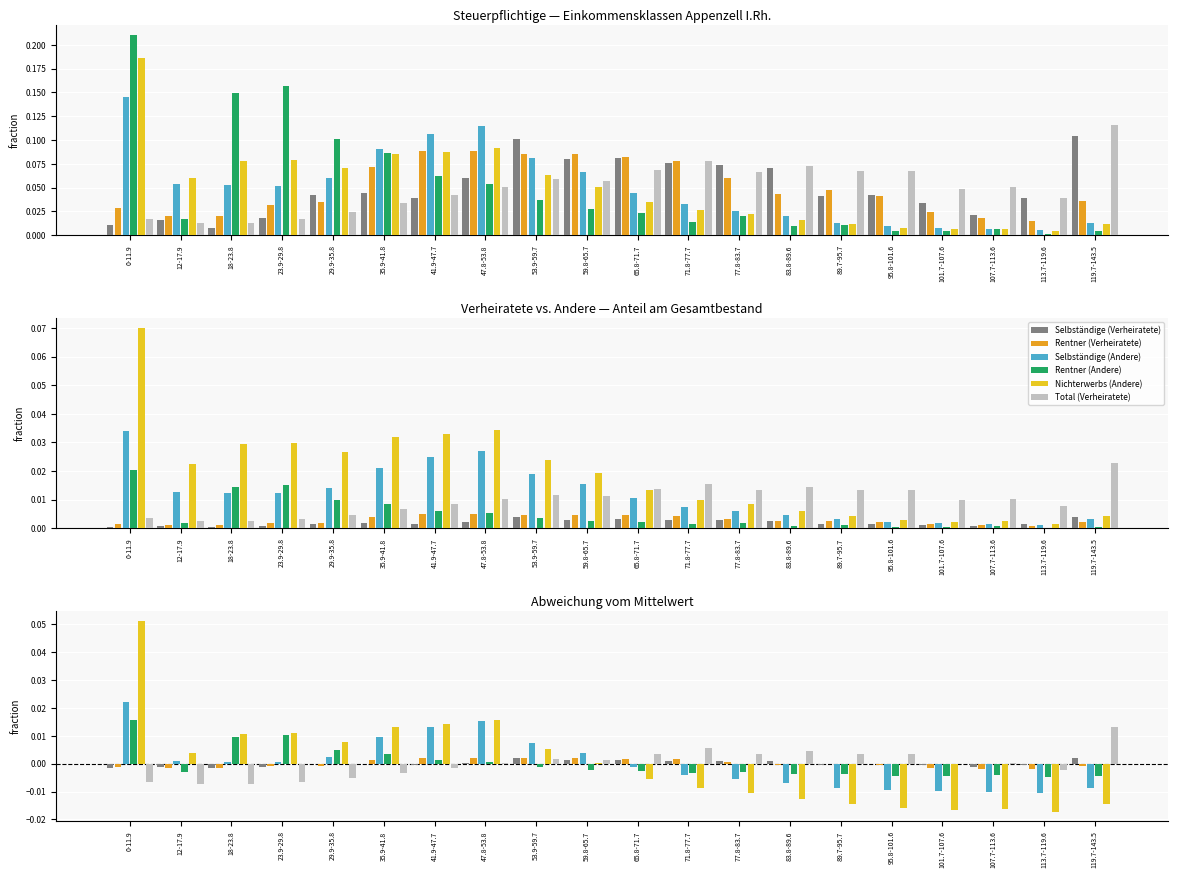

Count the number of data series in this chart.

6